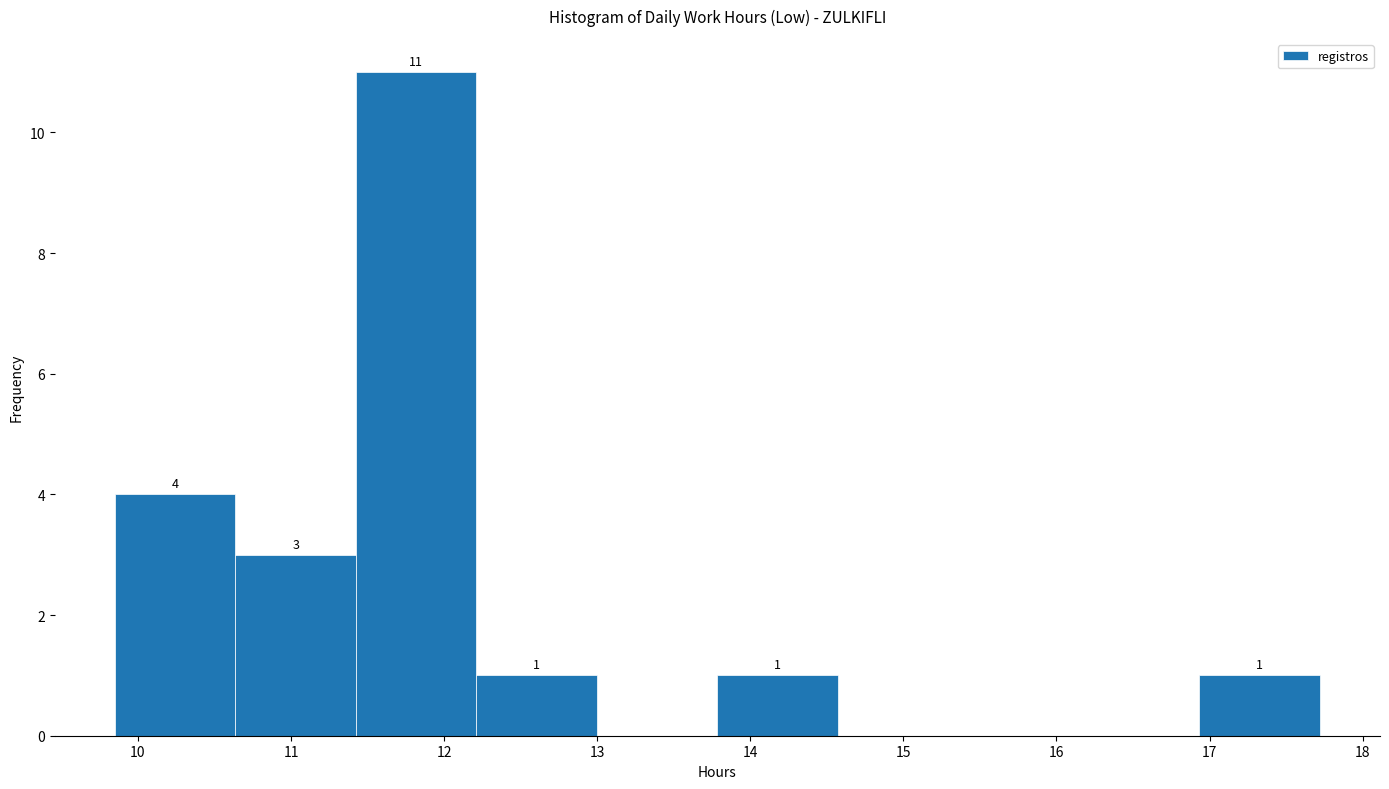

Over which range of the x-axis is the bar tallest?

11.4 to 12.2